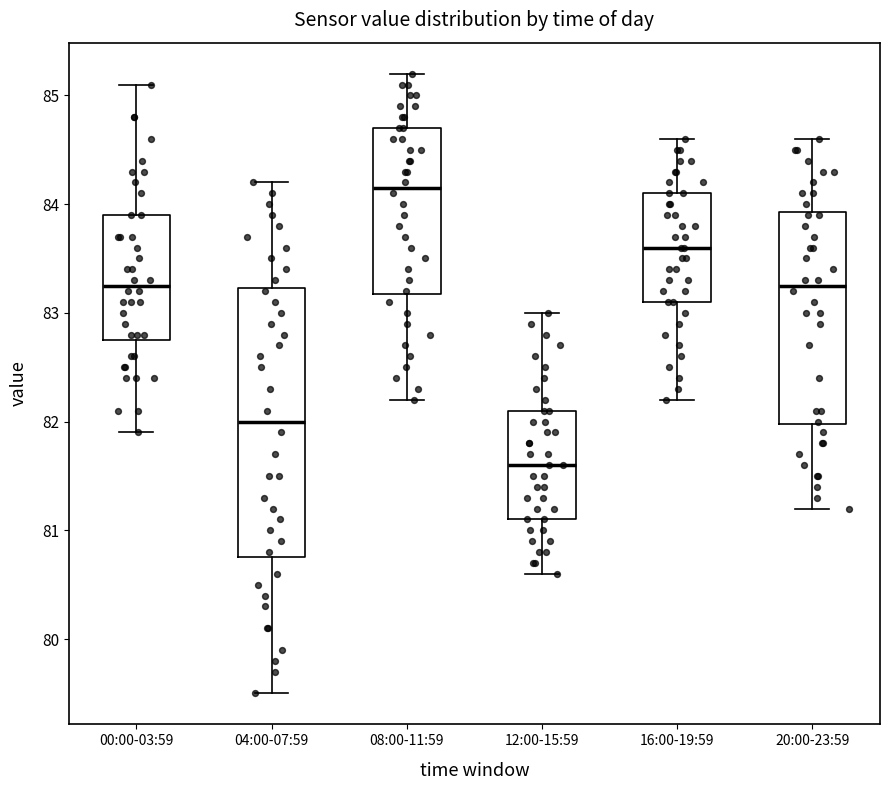

Reading left to right, transcribe this box plot: for each box, give where its median line is, the range the box spans, and where its two whiskers end, as read against the y-axis. The values are not printed on the chart, so give them approximately, as read against the axis.

00:00-03:59: median 83.3, box 82.8 to 83.9, whiskers 81.9 to 85.1
04:00-07:59: median 82.0, box 80.8 to 83.2, whiskers 79.5 to 84.2
08:00-11:59: median 84.2, box 83.2 to 84.7, whiskers 82.2 to 85.2
12:00-15:59: median 81.6, box 81.1 to 82.1, whiskers 80.6 to 83.0
16:00-19:59: median 83.6, box 83.1 to 84.1, whiskers 82.2 to 84.6
20:00-23:59: median 83.3, box 82.0 to 83.9, whiskers 81.2 to 84.6